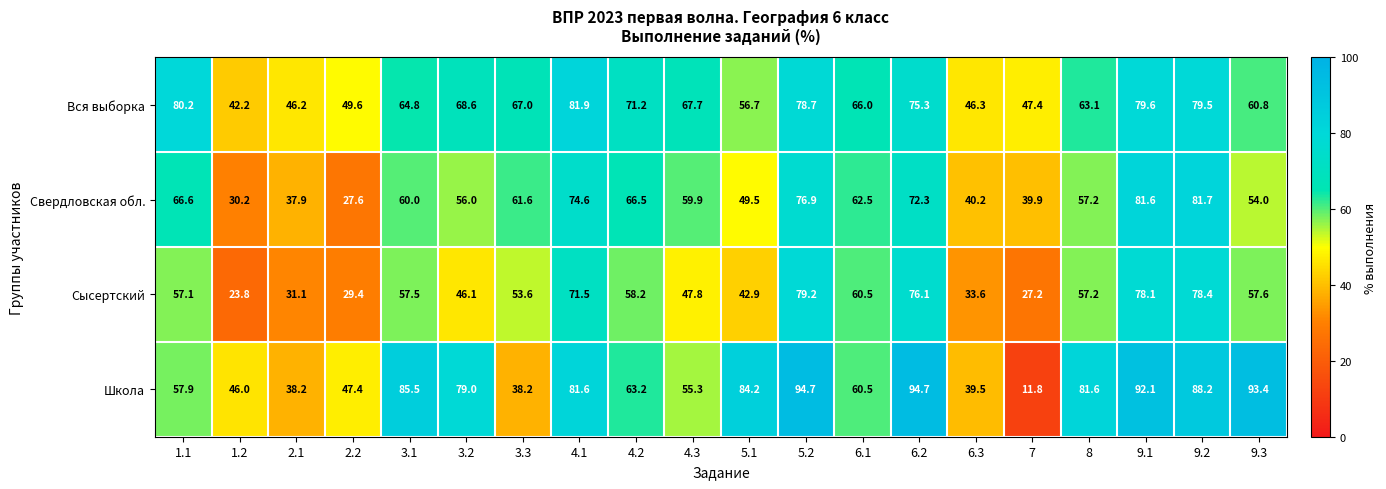

What is the difference between the Сысертский values at 1.2 and 3.2?

22.3